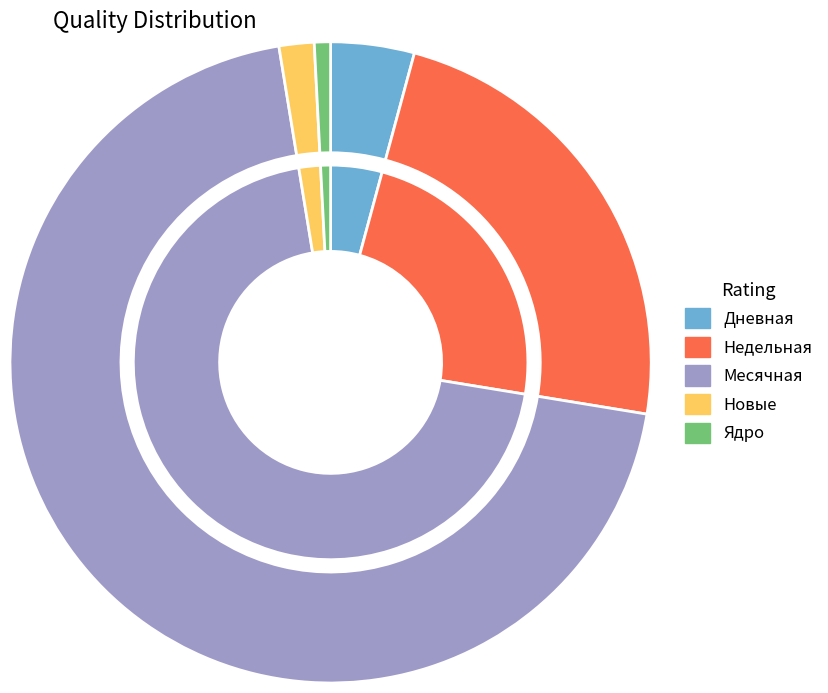

Is it true that 34 is 0% of the pie?

True